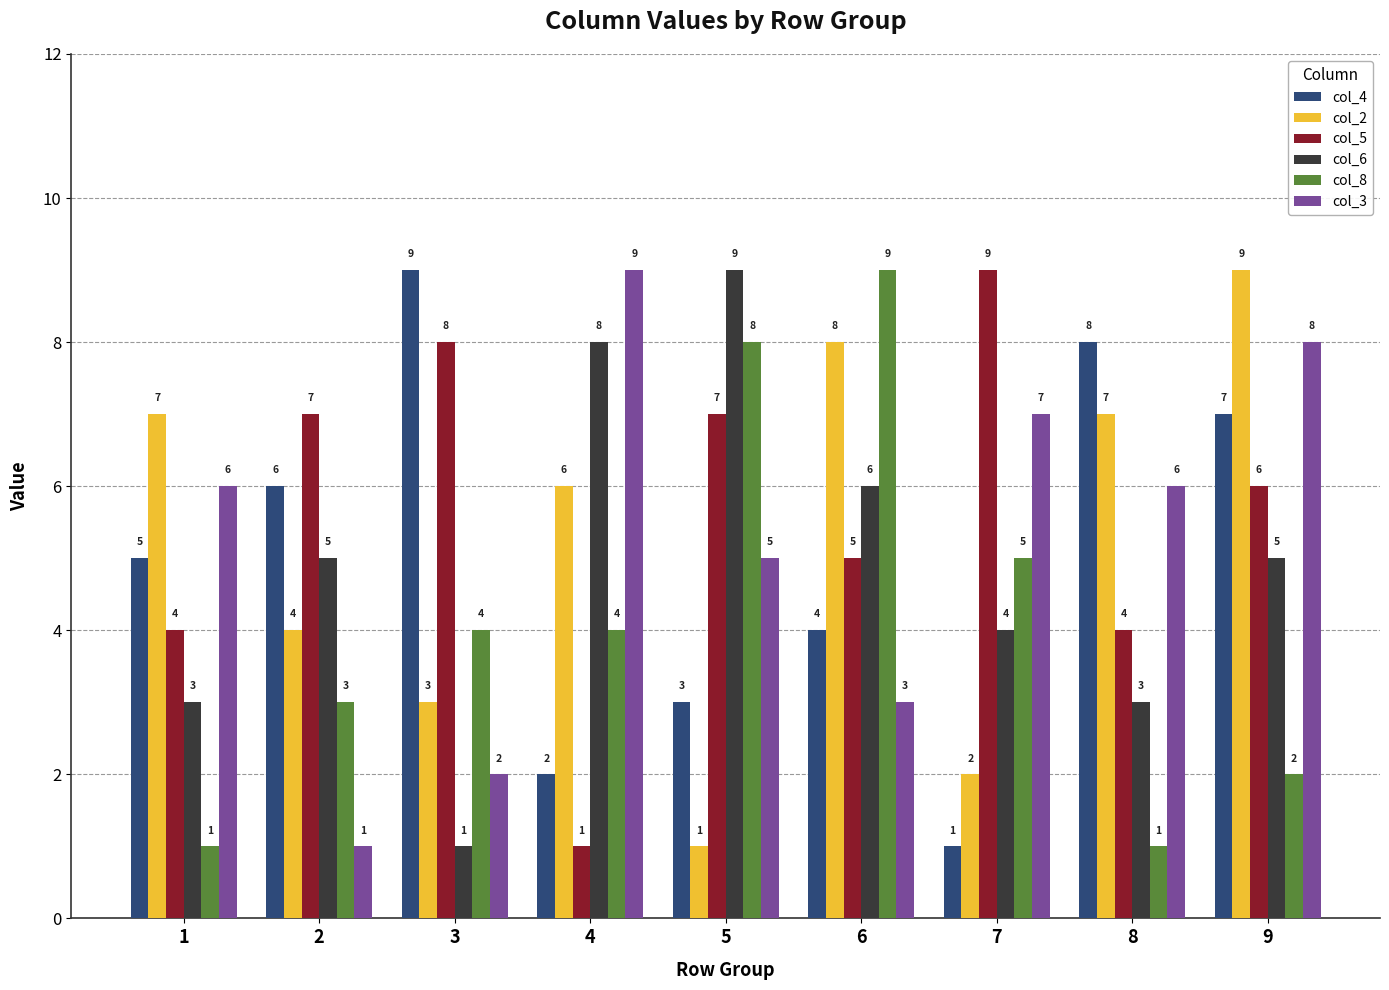

Which category has the highest value in the col_4 series?

3